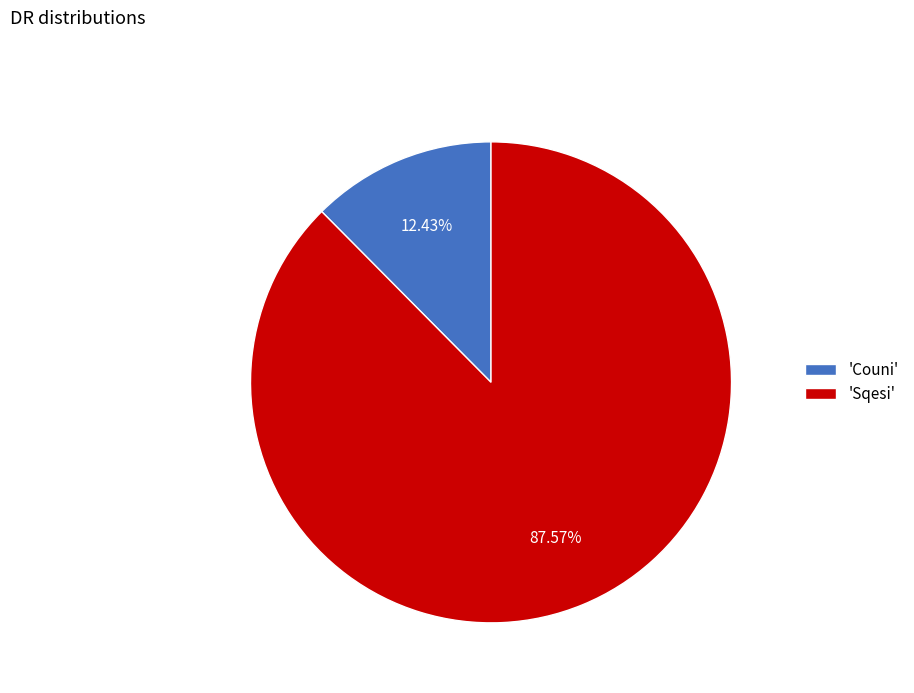

How many segments does this pie chart have?

2